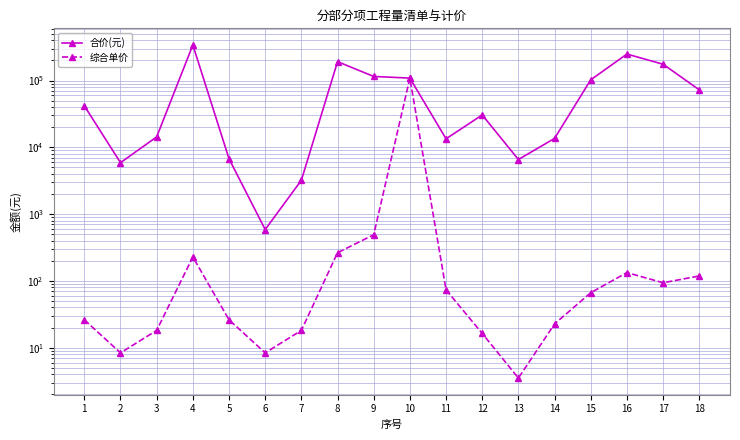

What is the total value across all series at 5?

6763.4